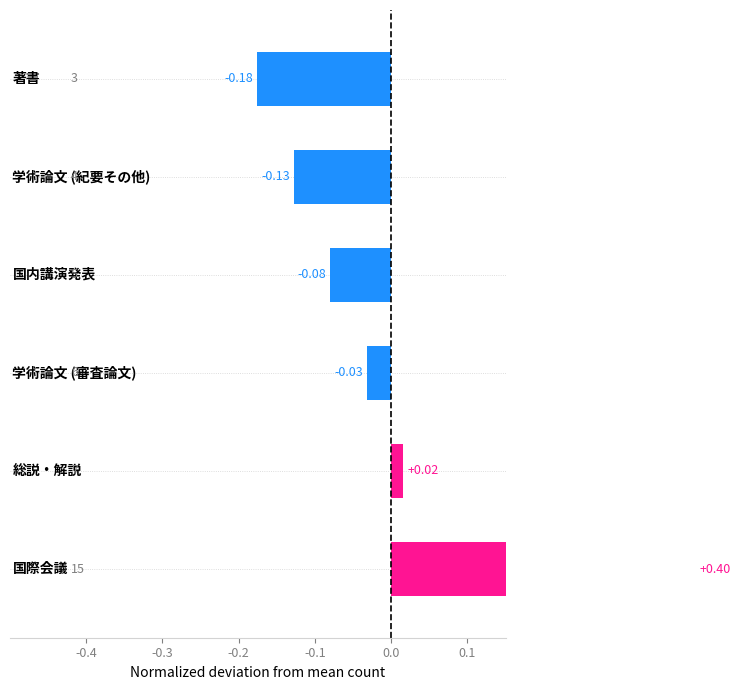

Reading left to right, list all the values displayed in this chart.

0.4	0.0	-0.0	-0.1	-0.1	-0.2